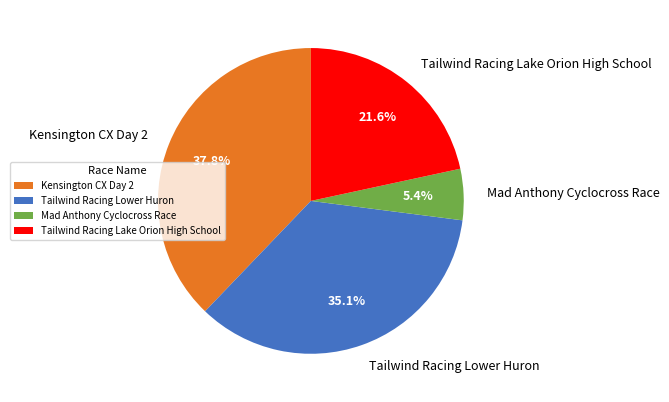

Is Kensington CX Day 2 the majority of the pie?

No